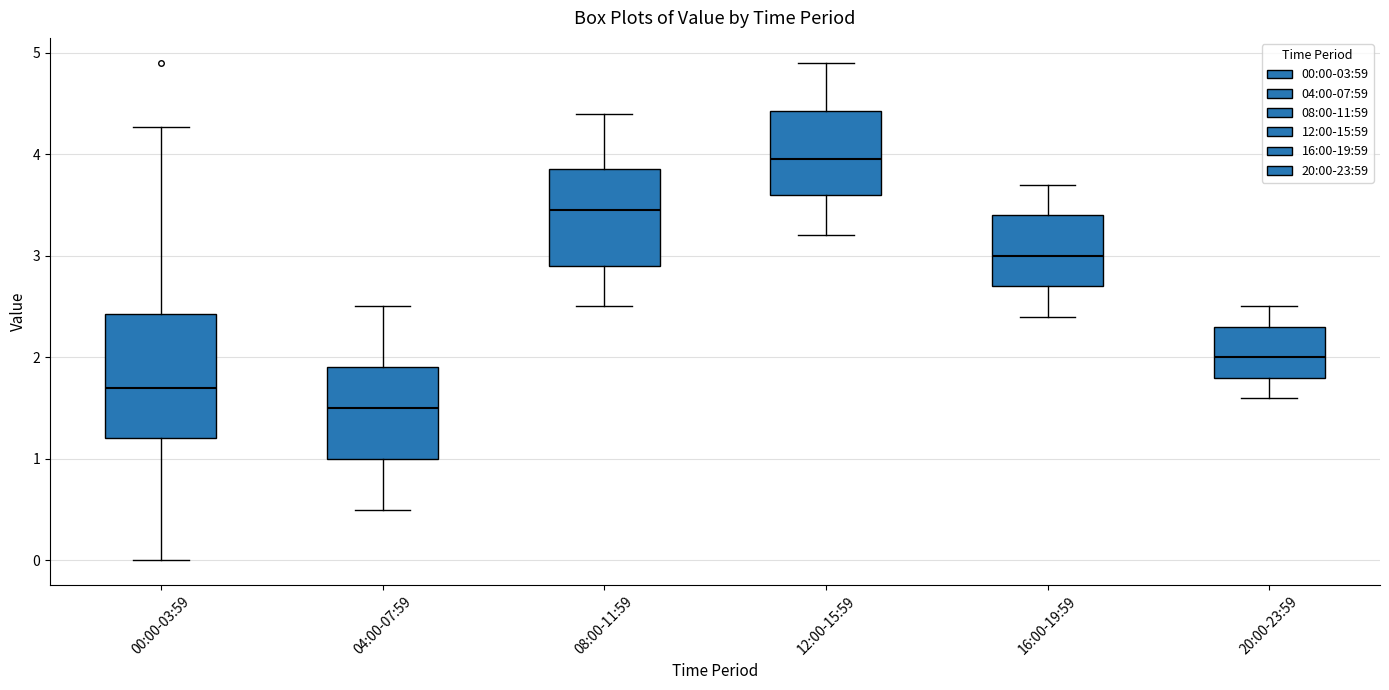

Reading left to right, read every box against the y-axis: the position of its median line, the range the box covers, and the ends of its whiskers. The values are not printed on the chart, so give them approximately, as read against the axis.

00:00-03:59: median 1.7, box 1.2 to 2.4, whiskers 0.0 to 4.3
04:00-07:59: median 1.5, box 1.0 to 1.9, whiskers 0.5 to 2.5
08:00-11:59: median 3.5, box 2.9 to 3.9, whiskers 2.5 to 4.4
12:00-15:59: median 4.0, box 3.6 to 4.4, whiskers 3.2 to 4.9
16:00-19:59: median 3.0, box 2.7 to 3.4, whiskers 2.4 to 3.7
20:00-23:59: median 2.0, box 1.8 to 2.3, whiskers 1.6 to 2.5